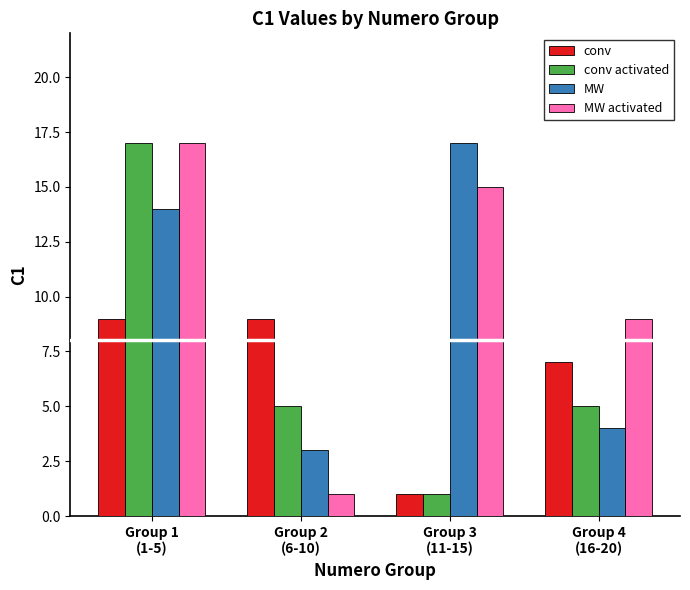

Are the bars horizontal?

No